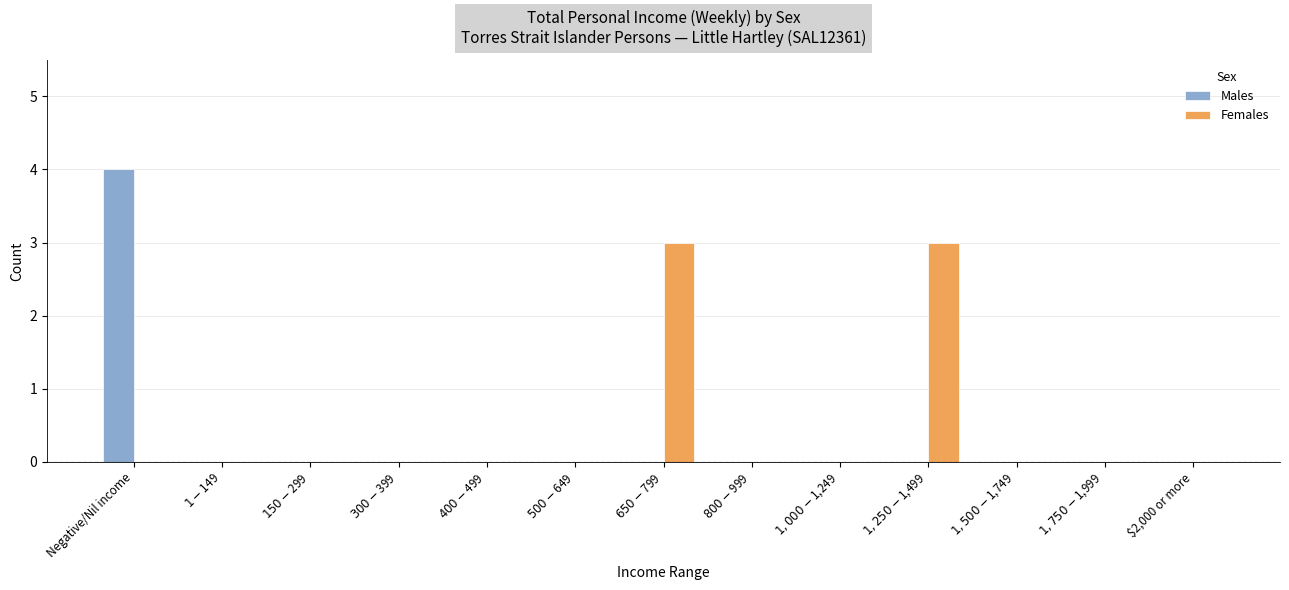

What is the greatest value displayed?

4